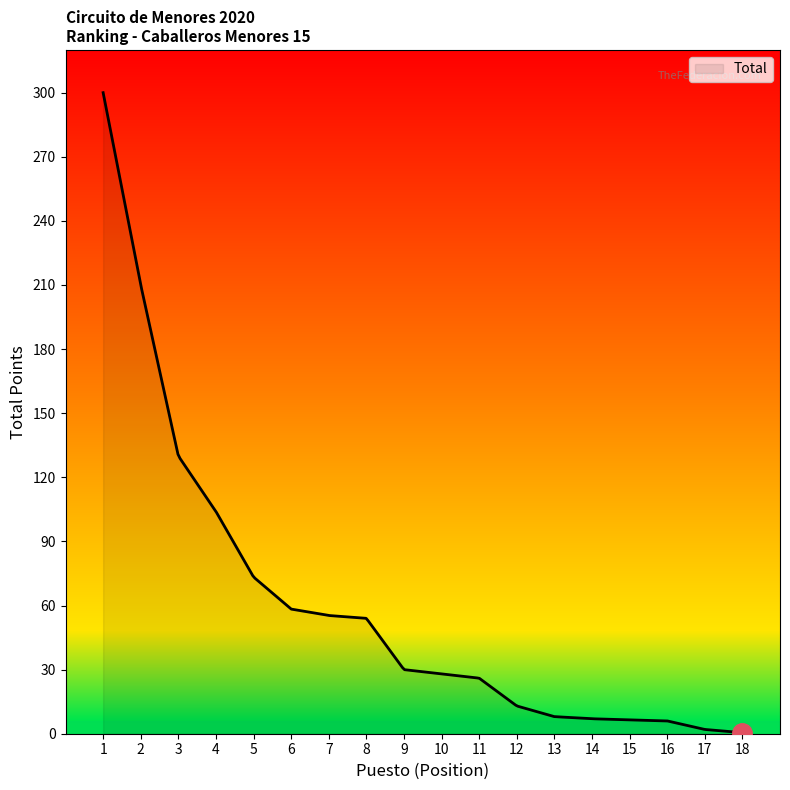

How many lines are shown in the chart?

1